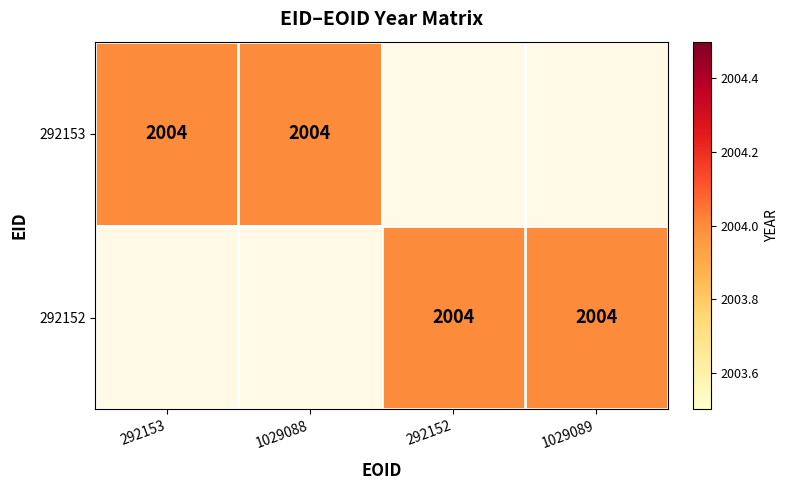

The value of 292153 at 1029088 is 1078. True or false?

False